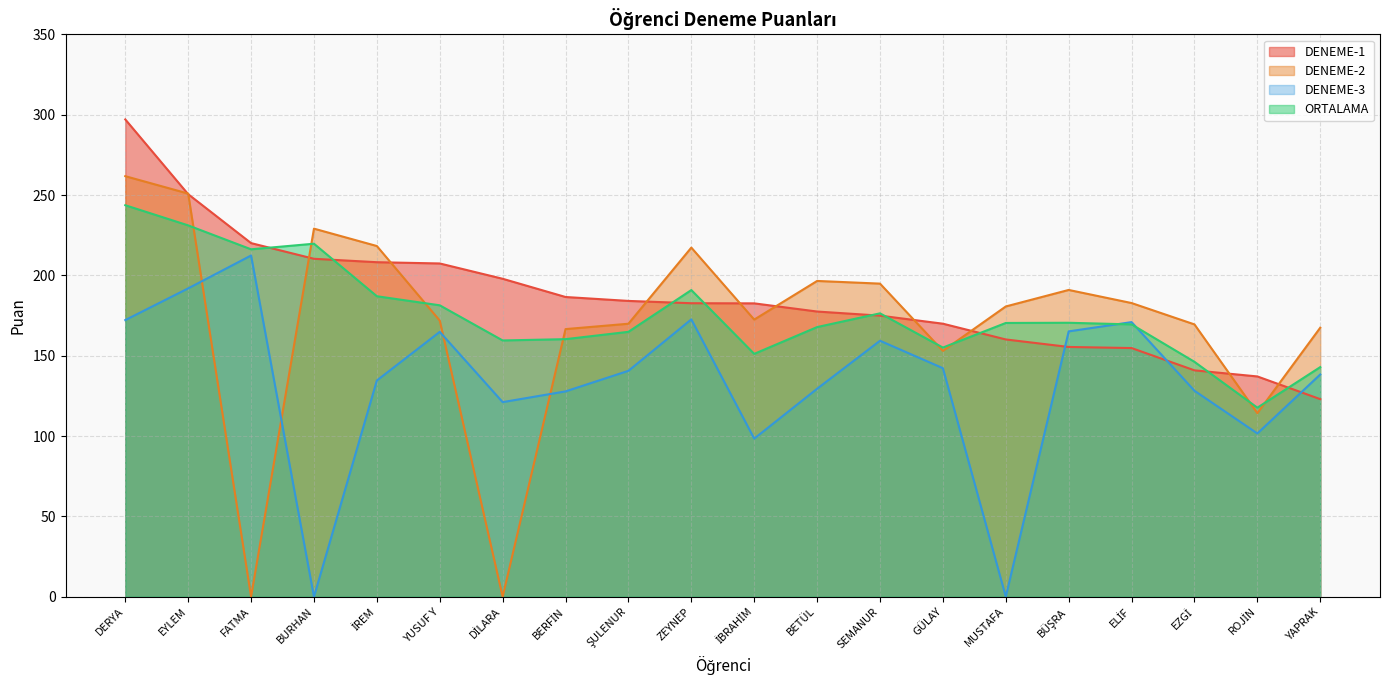

How many lines are shown in the chart?

4